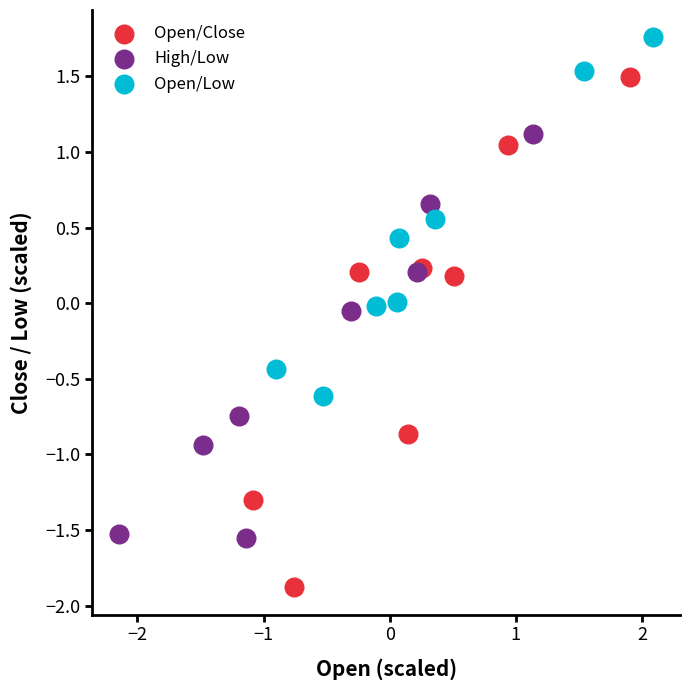

Which series reaches the minimum Y coordinate?

Open/Close